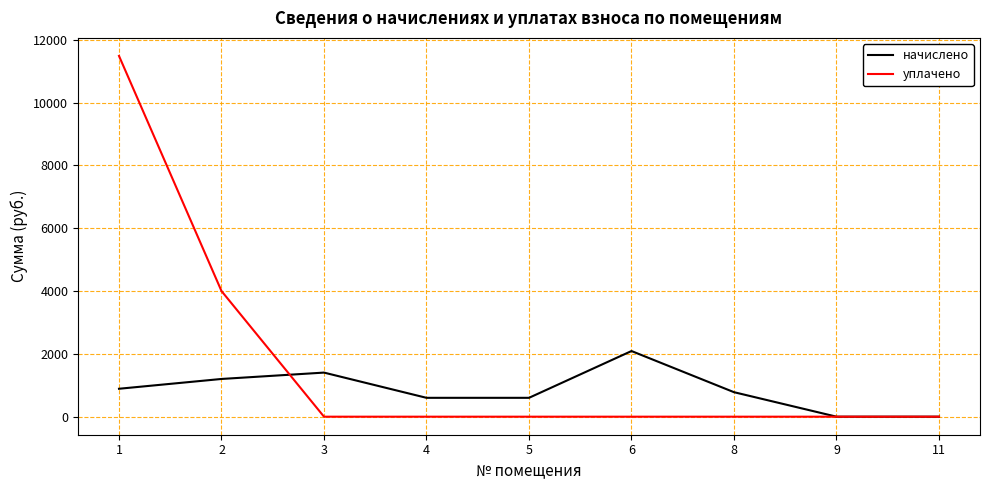

Which series has the largest total across all categories?

уплачено